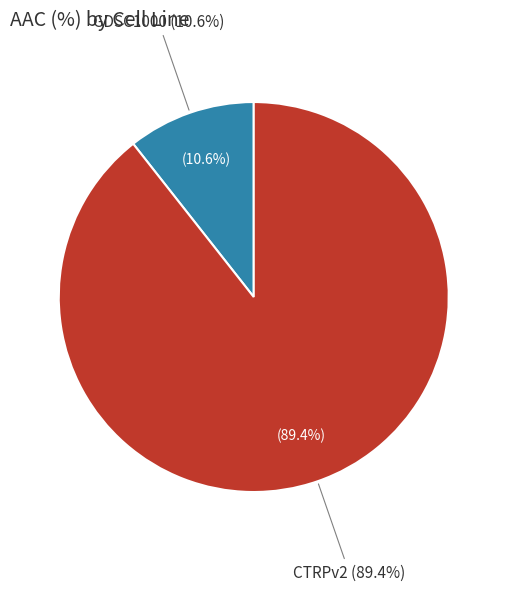

To the nearest percent, what portion does GDSC1000 represent?

11%